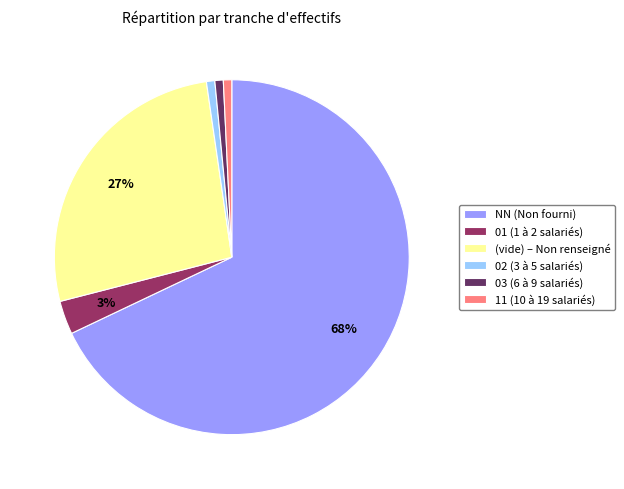

Which category has the biggest portion of the pie?

NN (Non fourni)